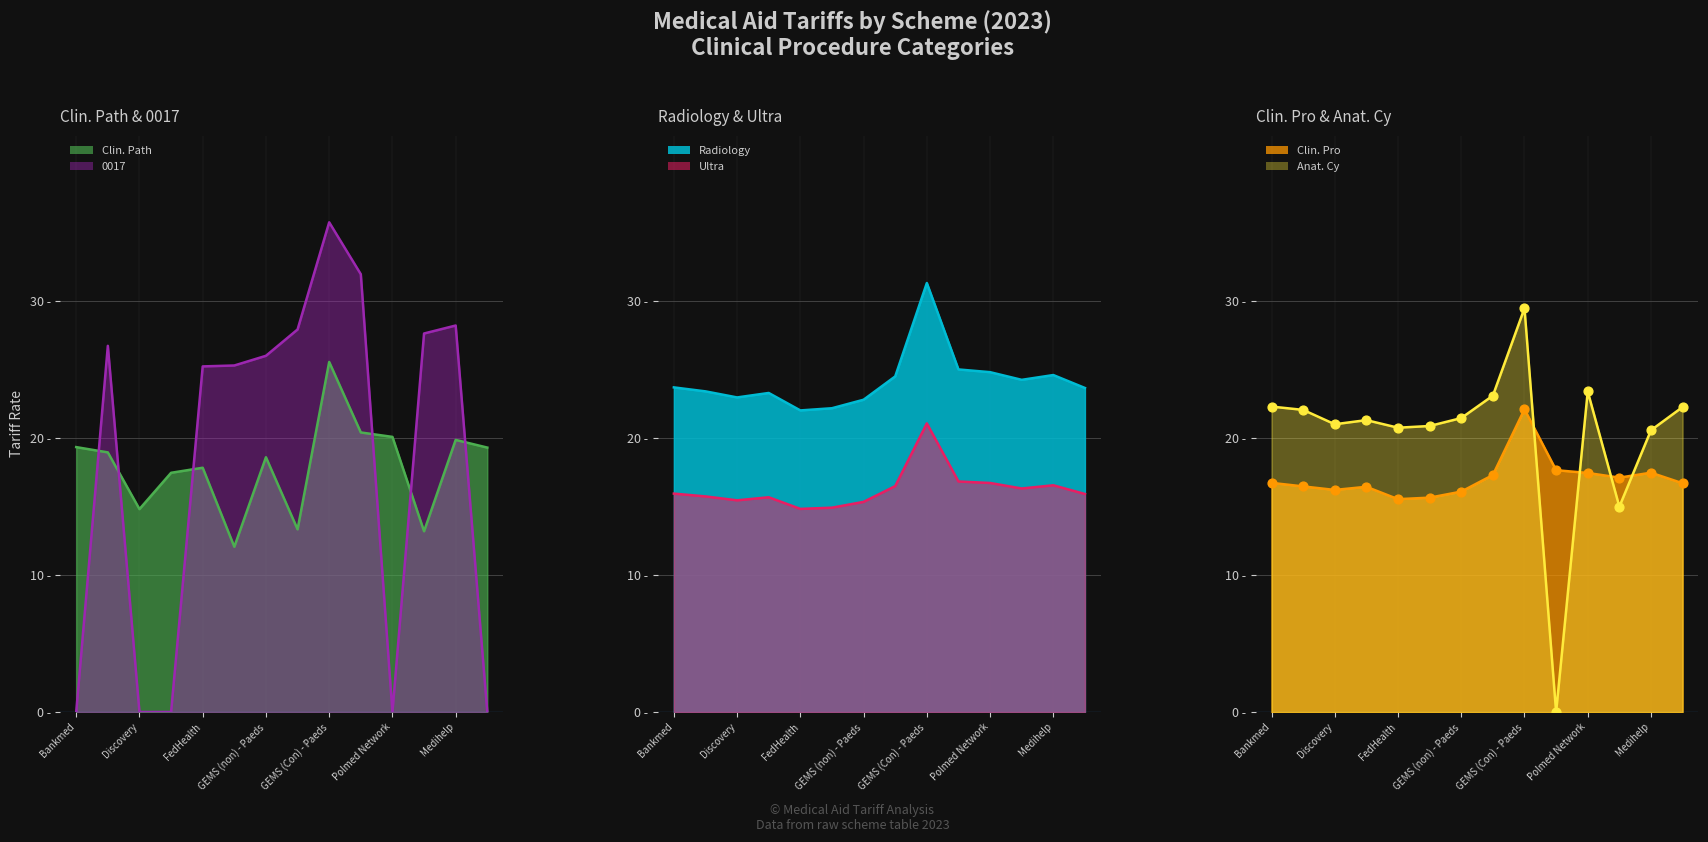

Which series reaches the maximum Y coordinate?

0017